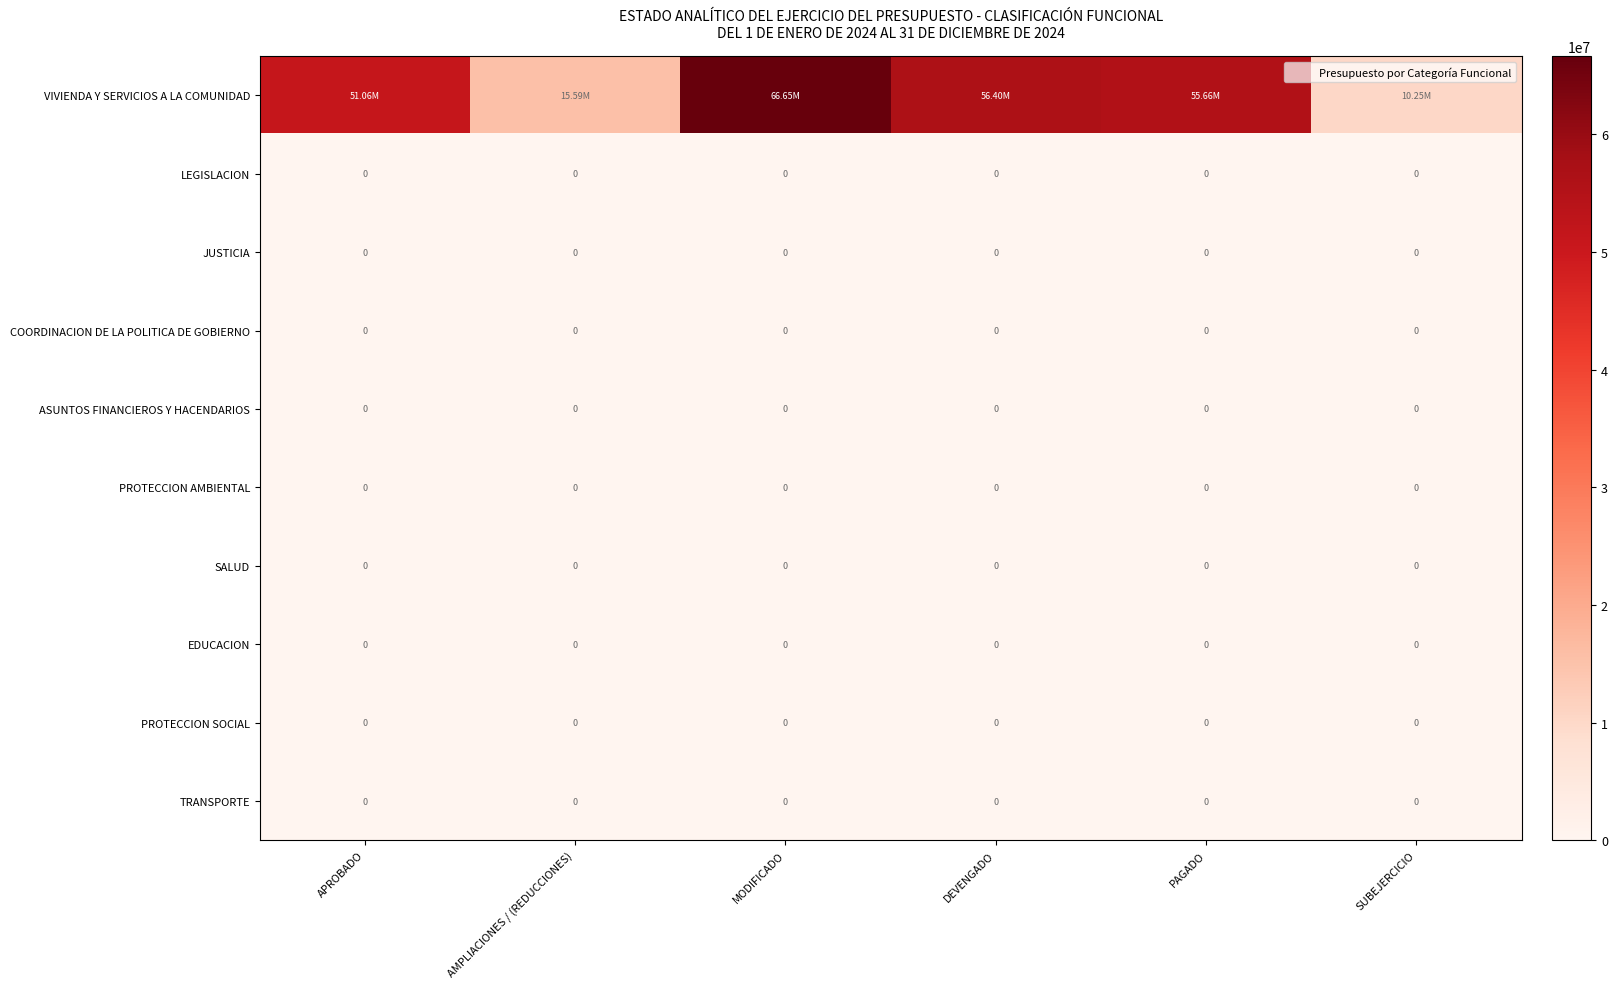

Between APROBADO and MODIFICADO, which series saw the biggest shift?

VIVIENDA Y SERVICIOS A LA COMUNIDAD